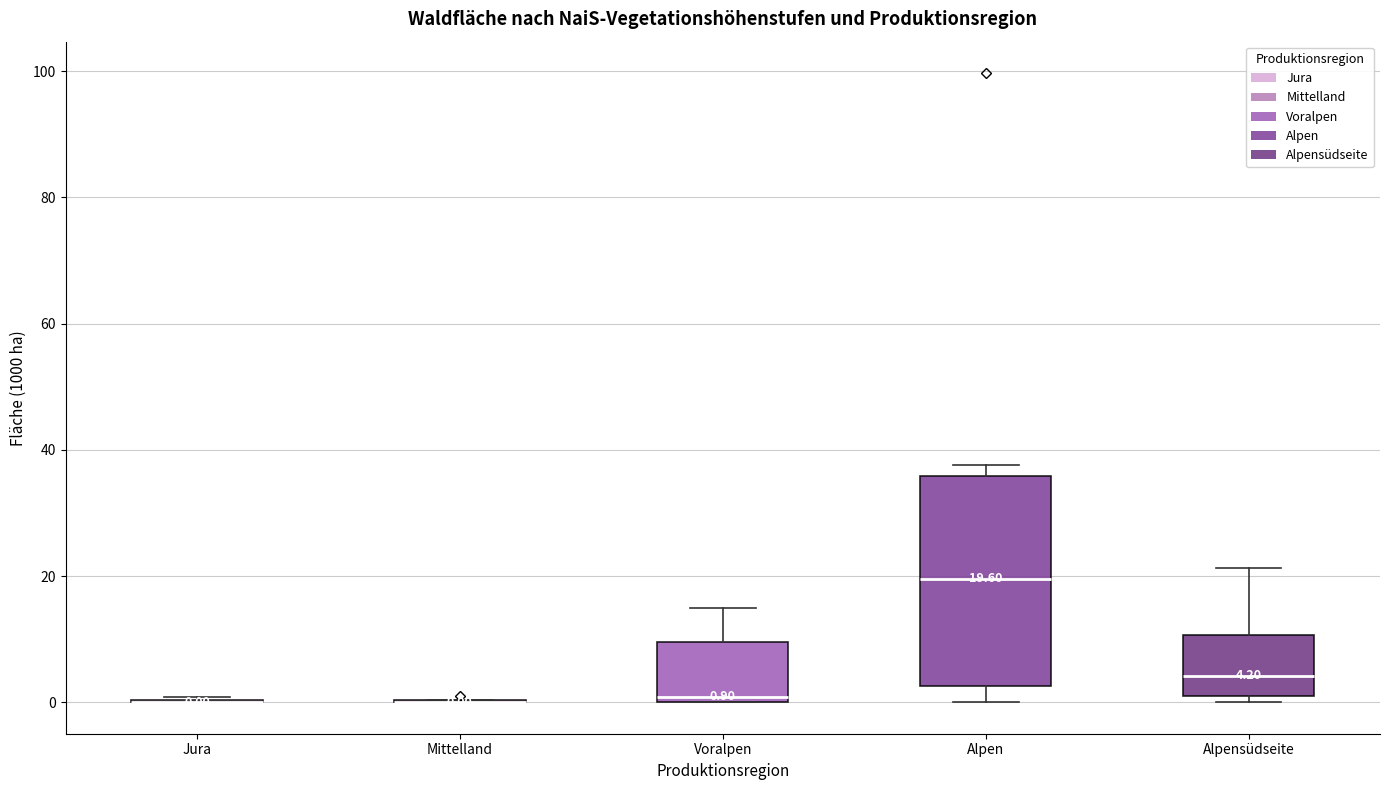

Comparing the boxes themselves (not the whiskers), which one is the tallest?

Alpen